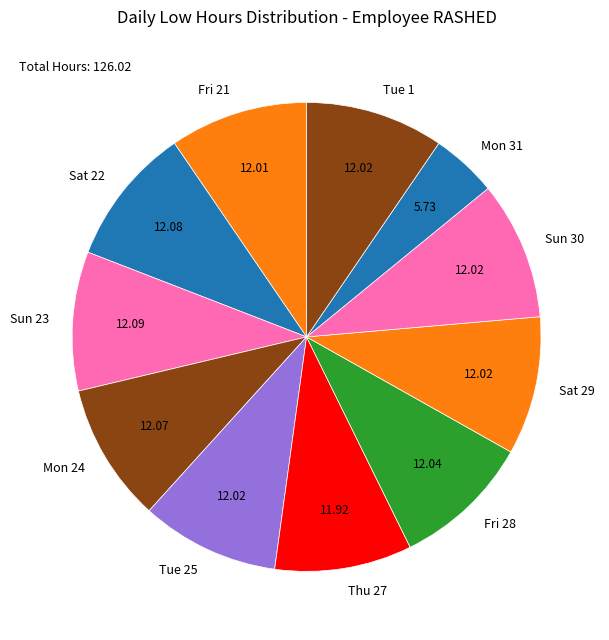

Which has a higher value, Mon 31 or Thu 27?

Thu 27